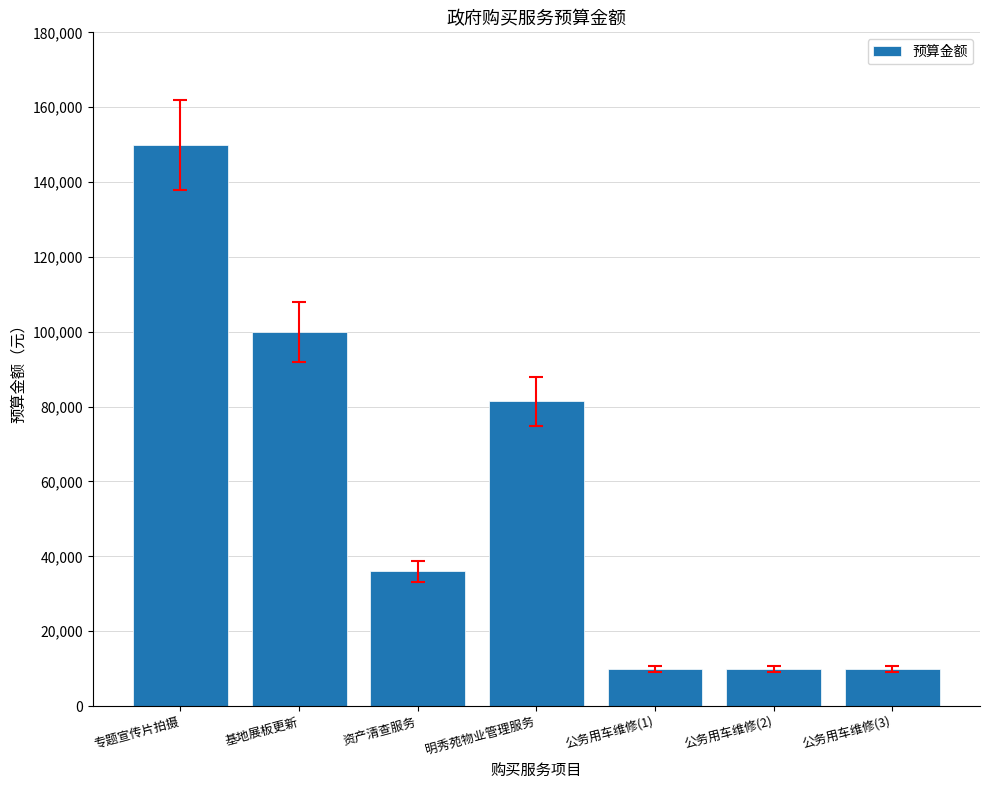

What is the label of the 7th bar from the left?

公务用车维修(3)